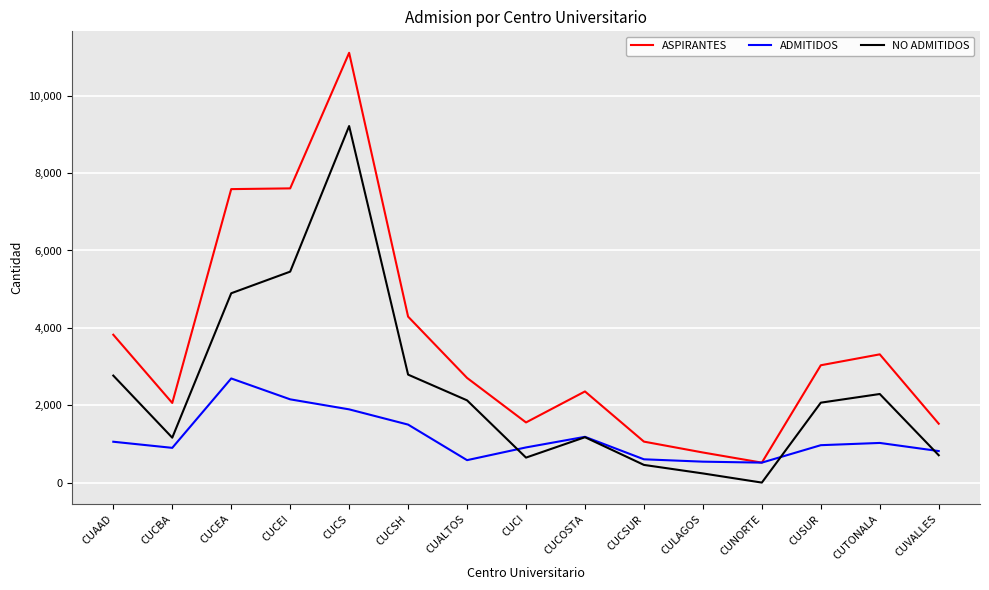

Between CUCEA and CUNORTE, which series saw the biggest shift?

ASPIRANTES